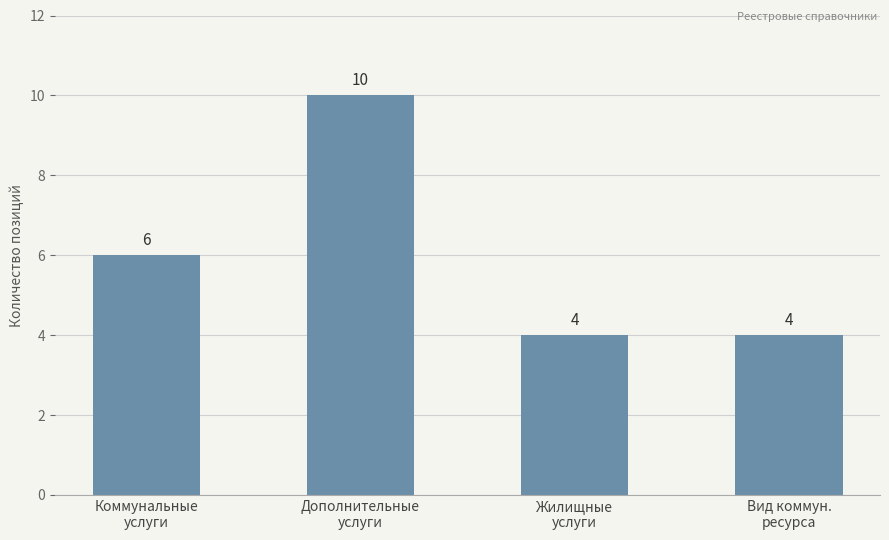

What is the change in value from Коммунальные
услуги to Вид коммун.
ресурса?

-2